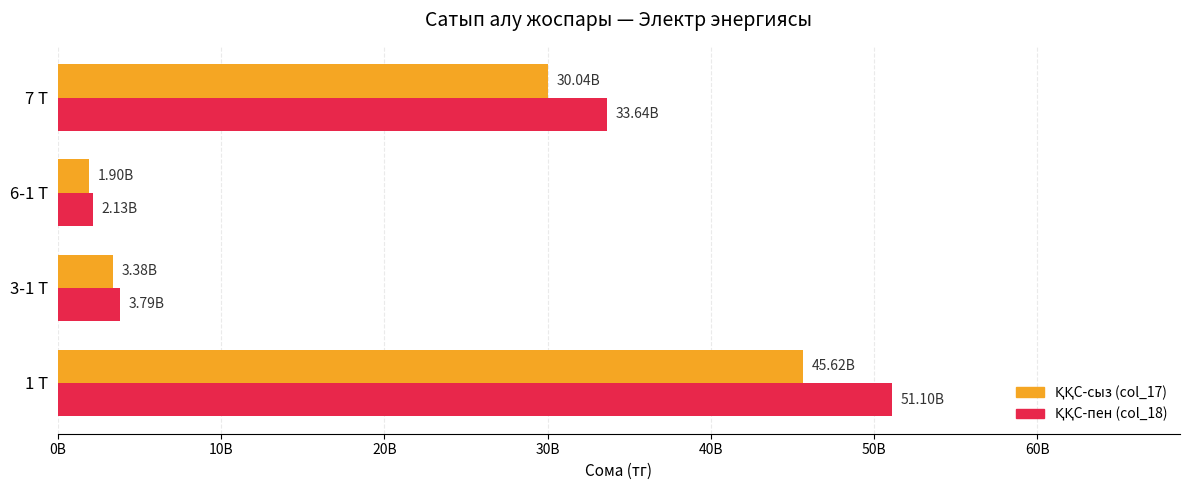

How many categories are shown in the chart?

4